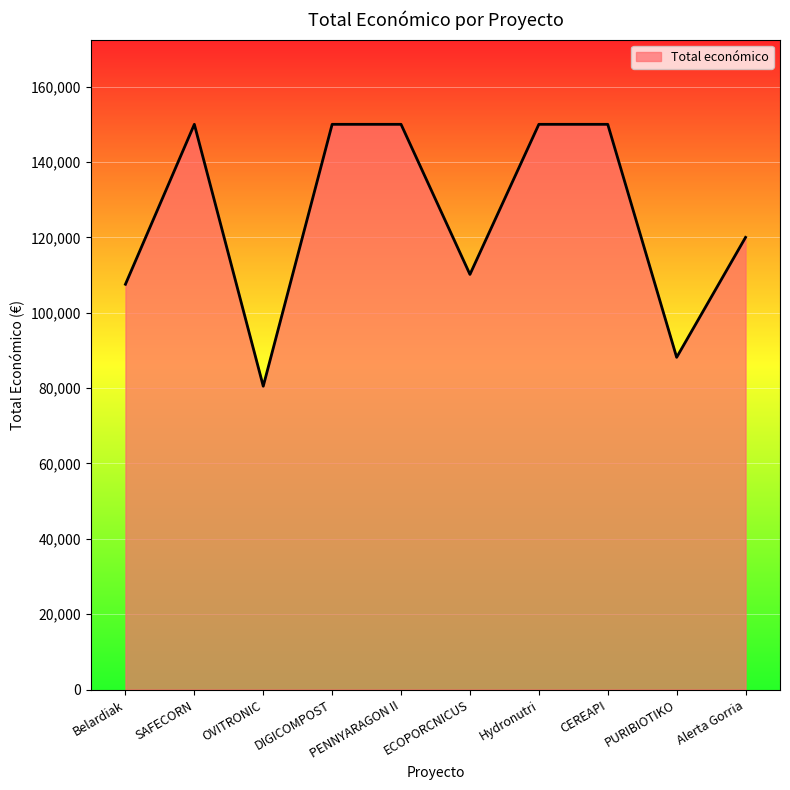

What is the average value?

125638